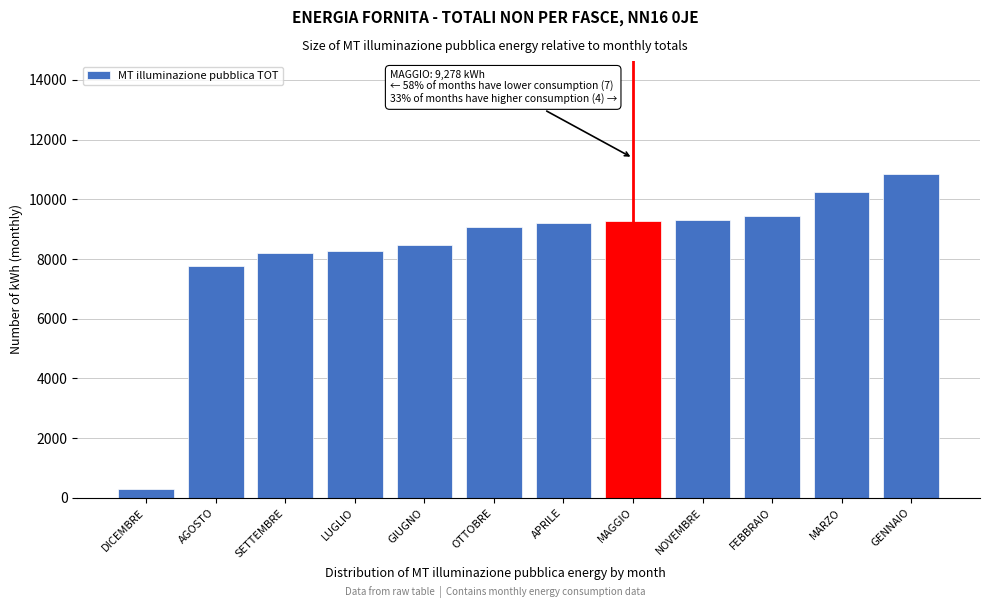

What is the value of the 4th bar from the left?

8259